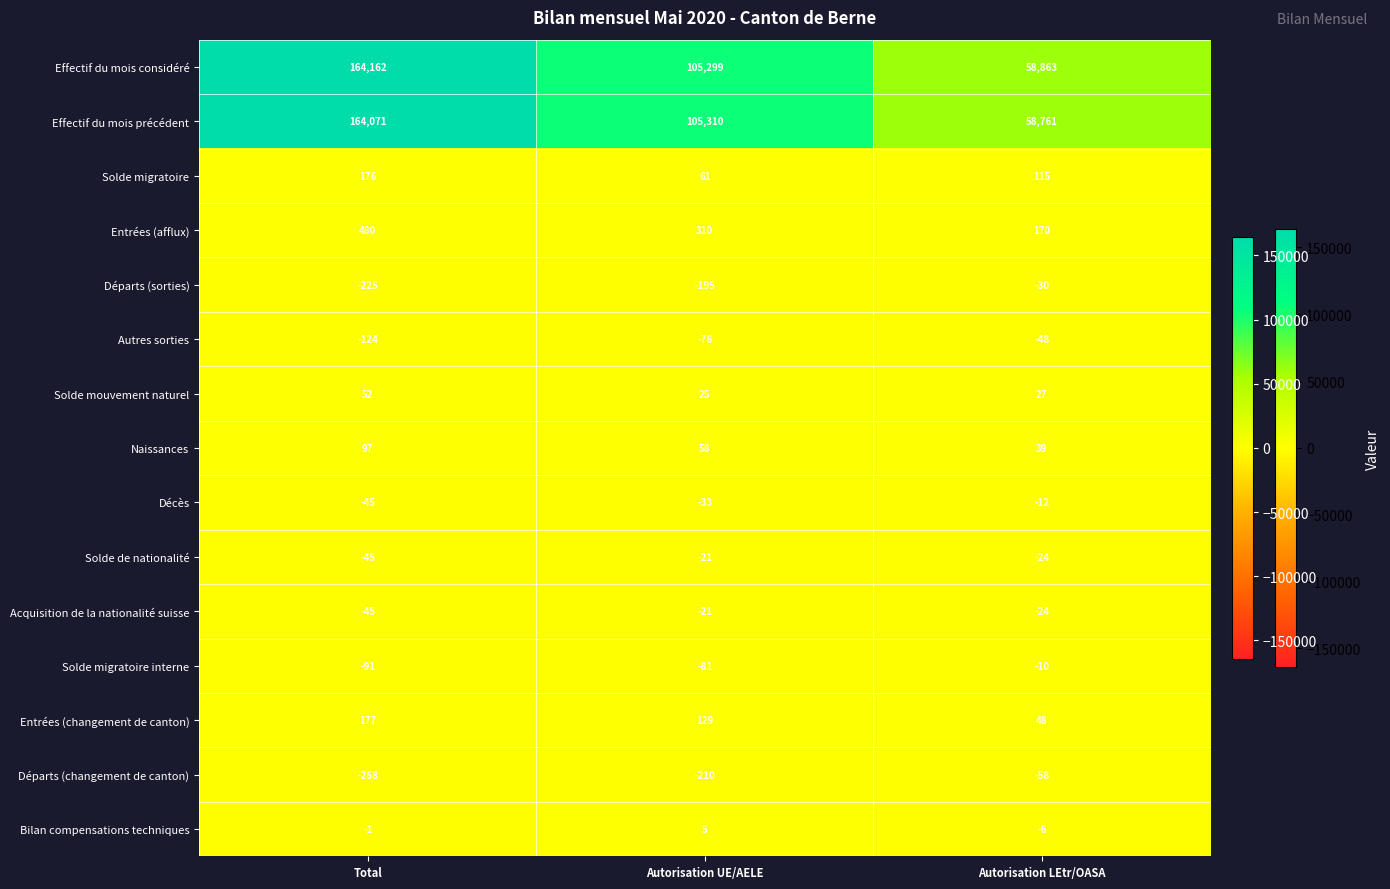

The value of Acquisition de la nationalité suisse at Autorisation UE/AELE is -21. True or false?

True